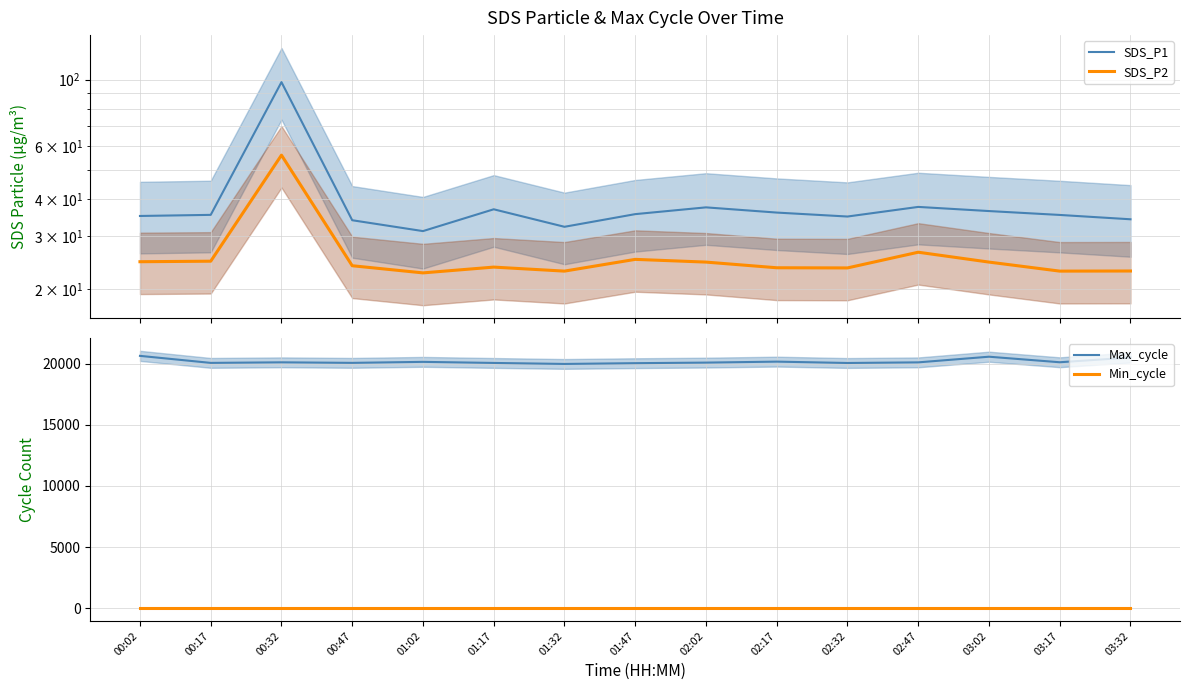

True or false: Min_cycle and SDS_P1 intersect in this chart.

False